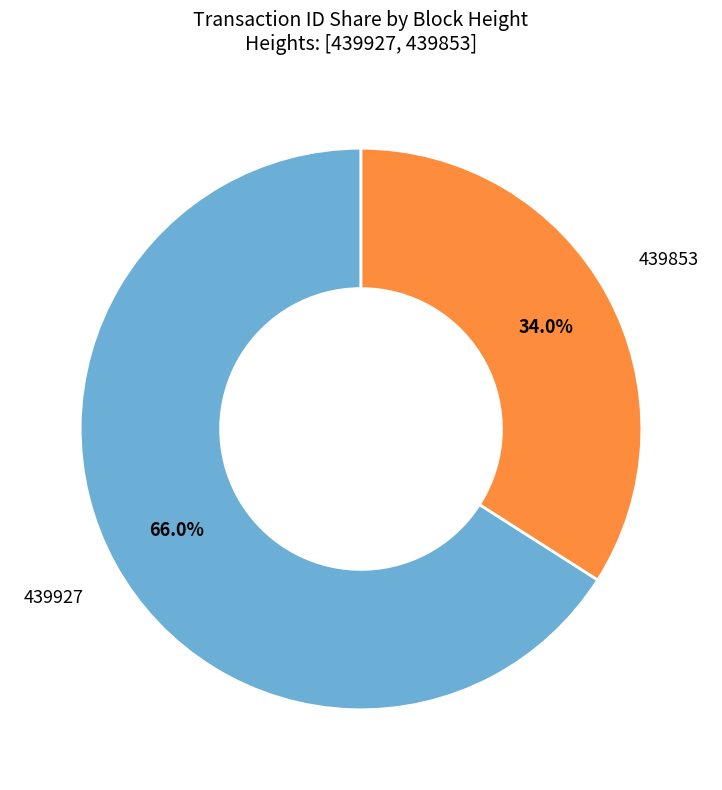

Is there a majority slice in this chart?

Yes